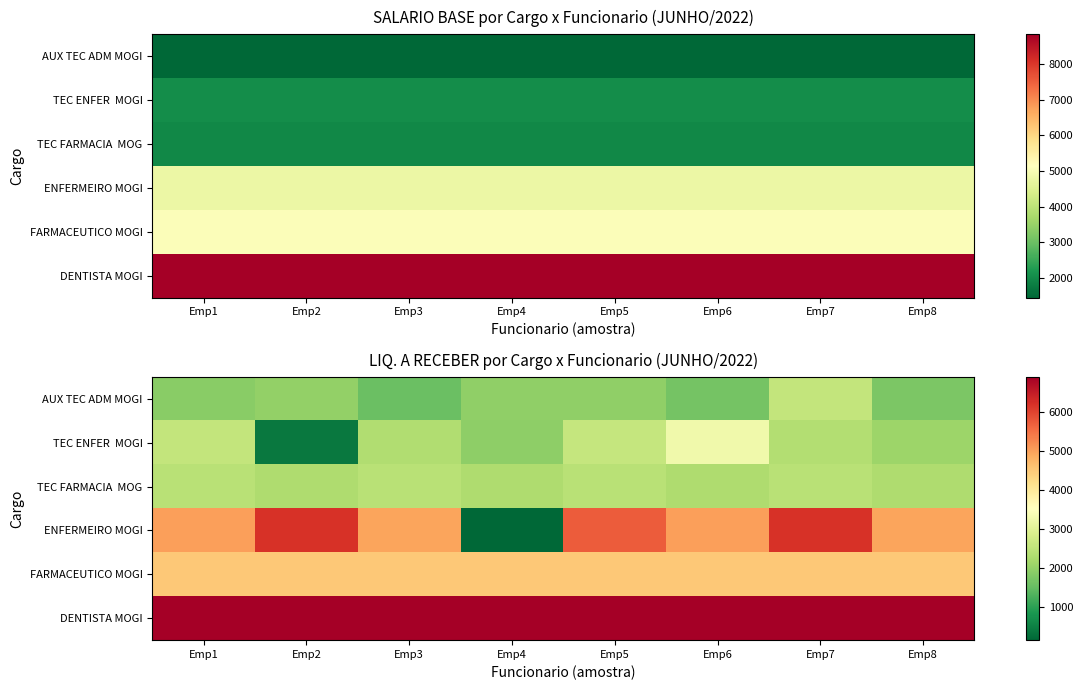

What is the difference between the ENFERMEIRO MOGI values at Emp2 and Emp3?

1247.0